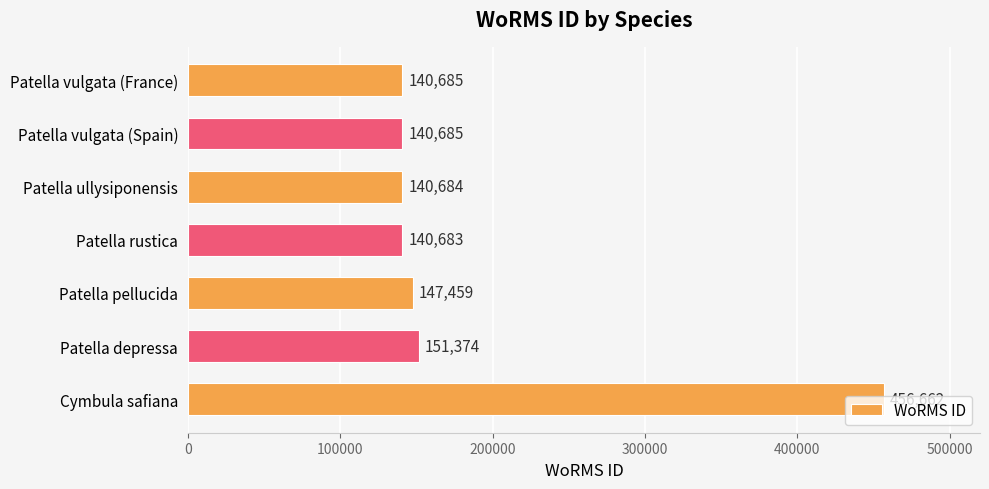

What is the sum of all values?

1318232